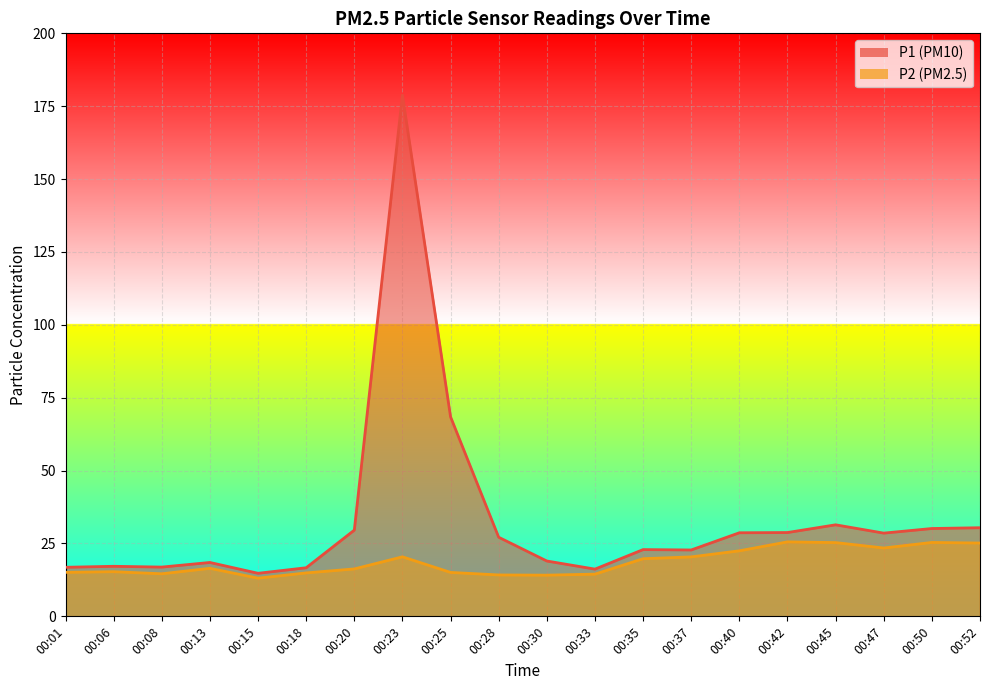

True or false: P1 line has a value of 22.8 at 00:37.

True